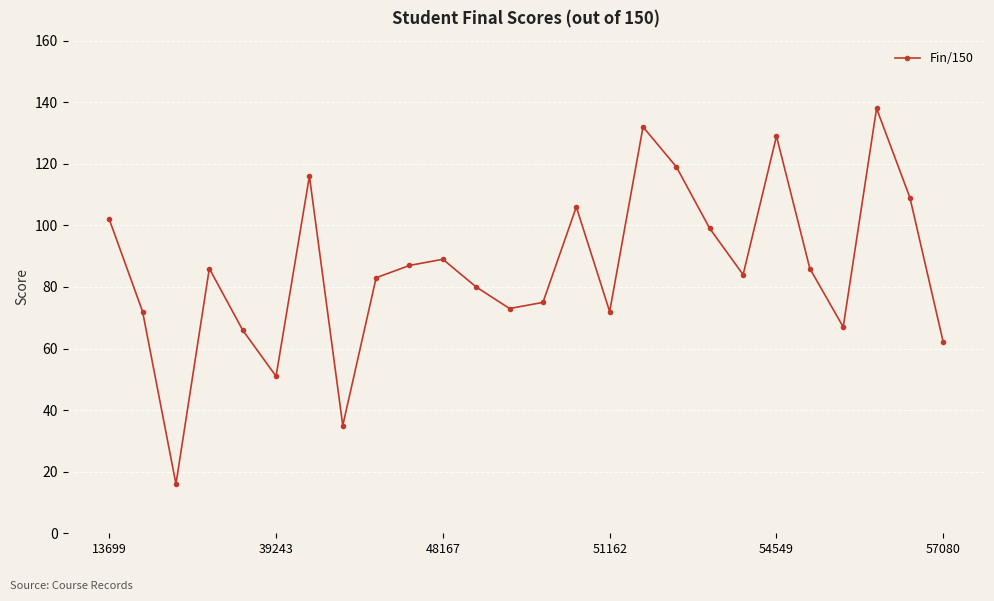

What is the value of the 1st point from the left?

102